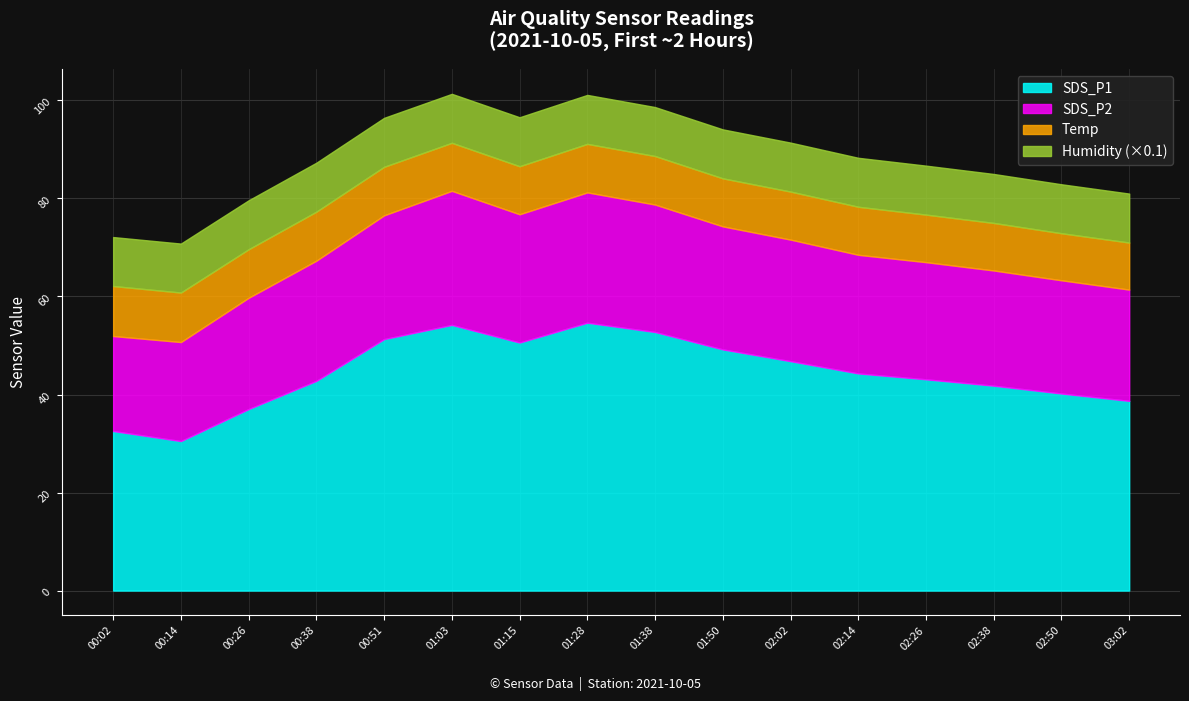

At 02:02, list the series in order from smallest to largest.

Temp, SDS_P2, SDS_P1, Humidity